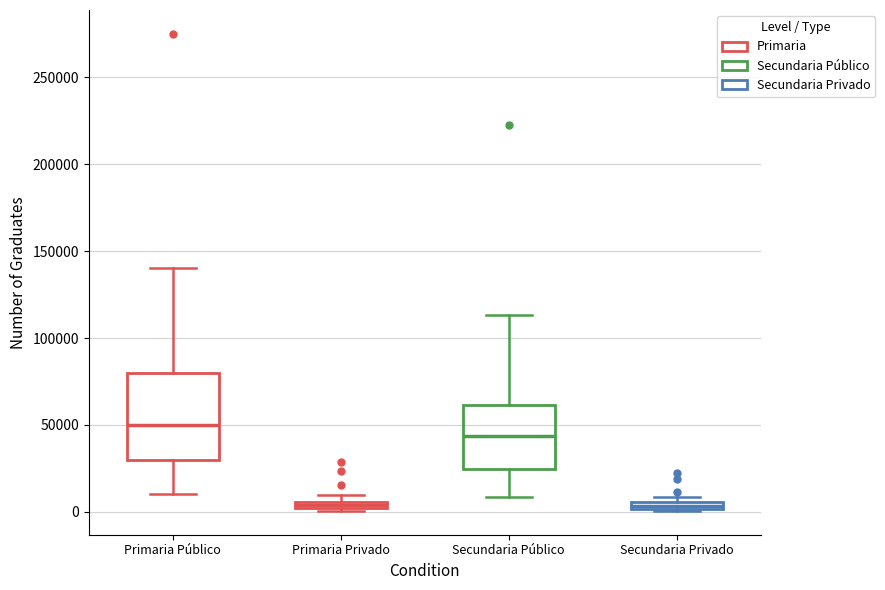

Where is the lower edge of the box for Secundaria Privado on the y-axis? The values are not printed on the chart, so give them approximately, as read against the axis.

0